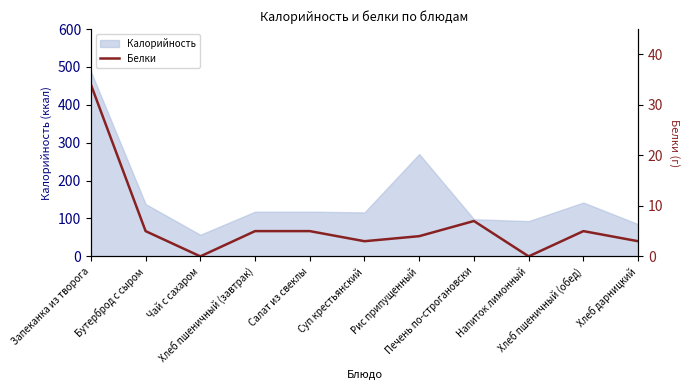

What is the average value?

6